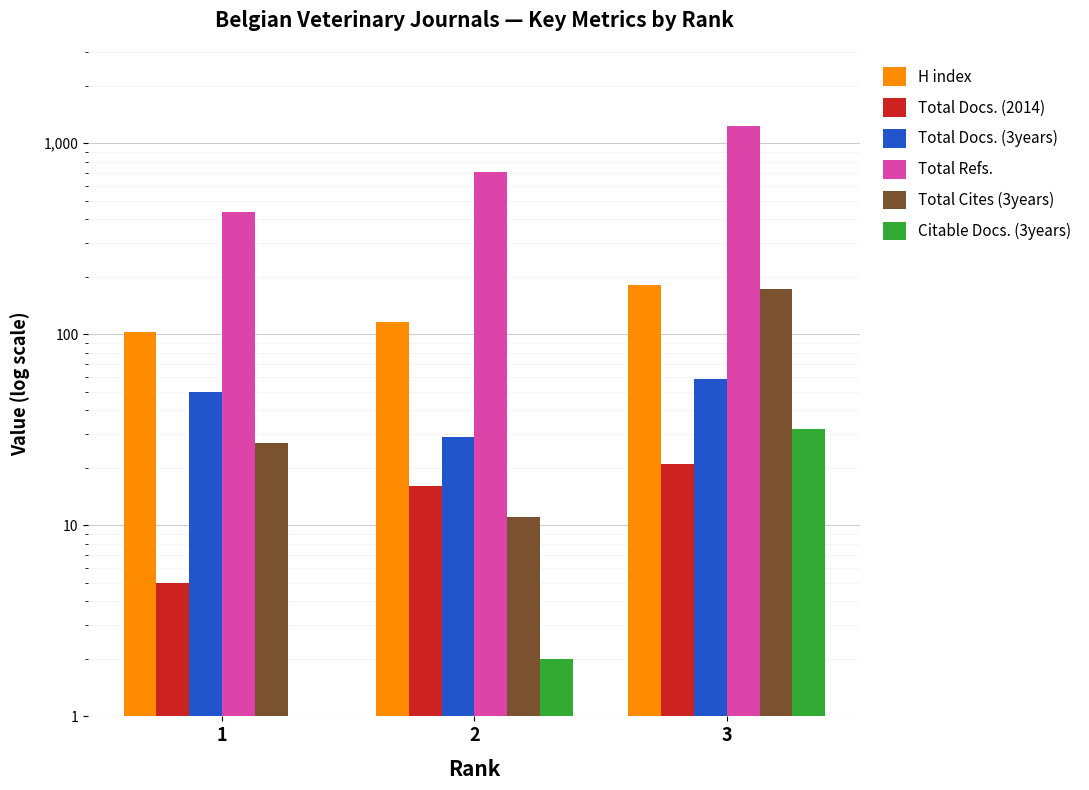

Reading left to right, what are all the values shown in this chart?

H index: 1=103	2=116	3=180
Total Docs. (2014): 1=5	2=16	3=21
Total Docs. (3years): 1=50	2=29	3=58
Total Refs.: 1=438	2=708	3=1229
Total Cites (3years): 1=27	2=11	3=172
Citable Docs. (3years): 1=1	2=2	3=32